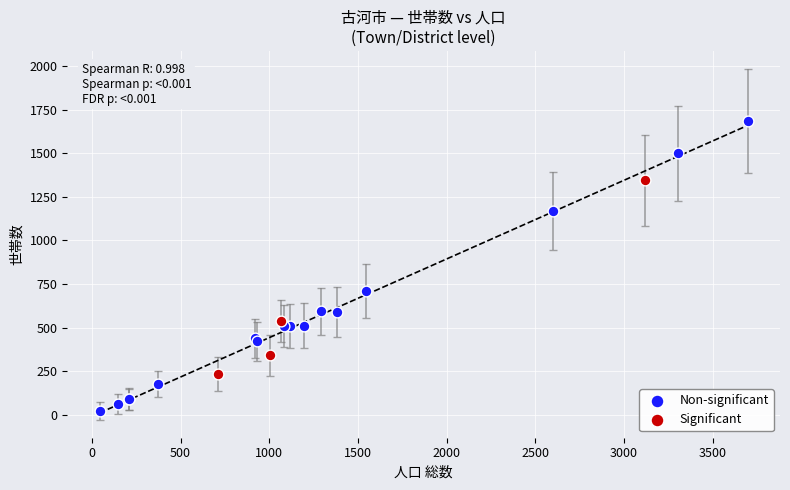

Which series reaches the maximum Y coordinate?

Non-significant